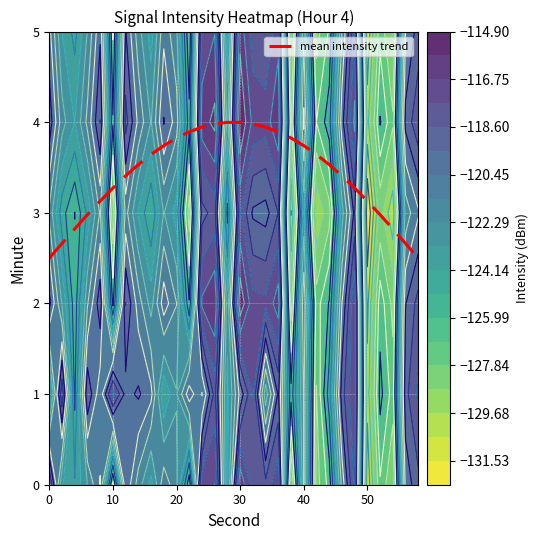

What is the difference between the maximum and minimum values?

1.5